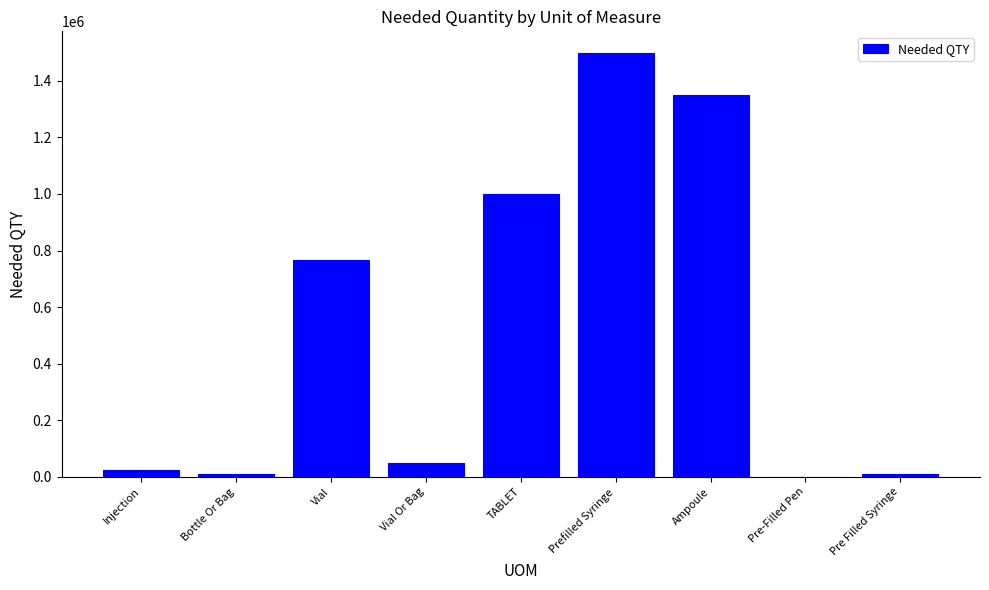

Where does the data first go above 50000?

Vial